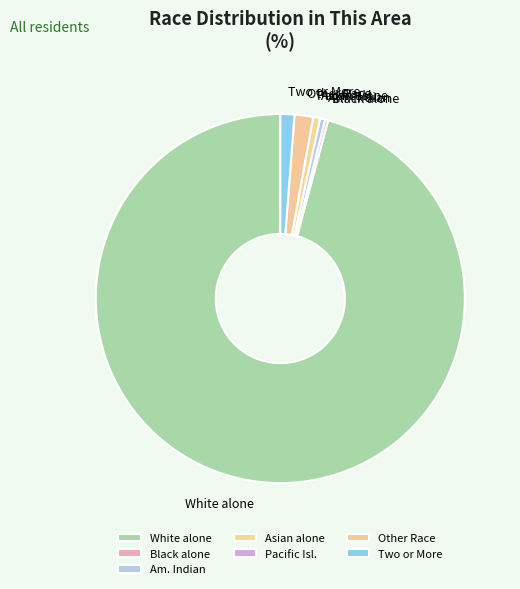

What is the majority slice?

White alone